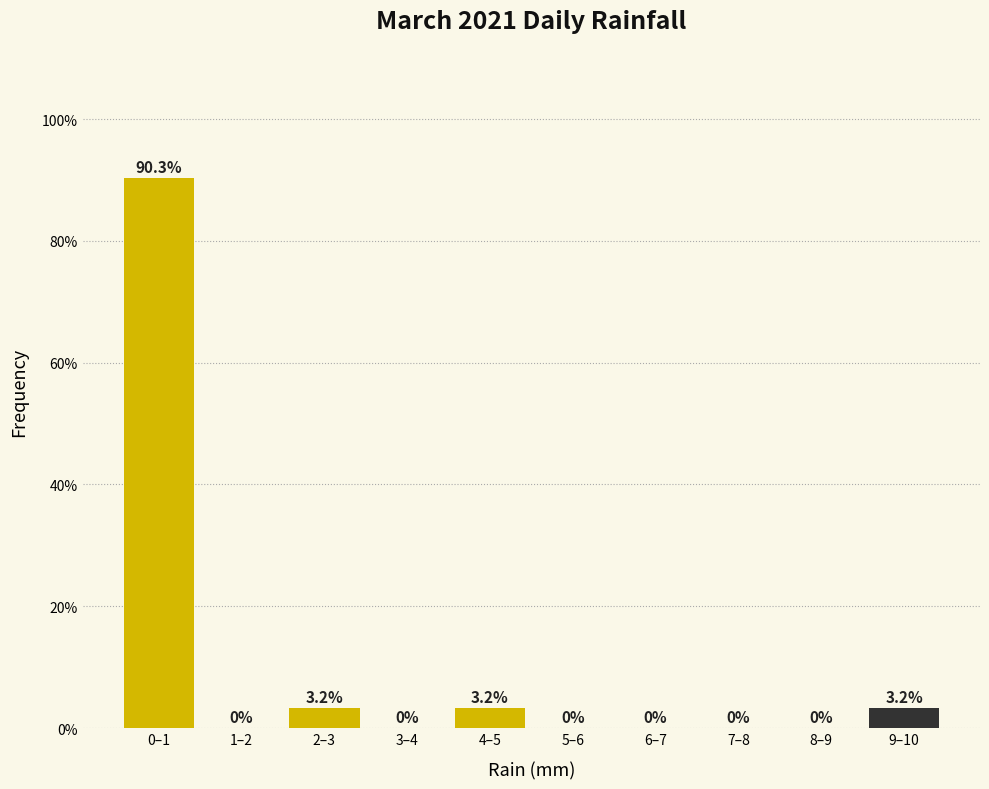

Reading left to right, transcribe all the data shown in this chart.

0–1=90.3	1–2=0.0	2–3=3.2	3–4=0.0	4–5=3.2	5–6=0.0	6–7=0.0	7–8=0.0	8–9=0.0	9–10=3.2